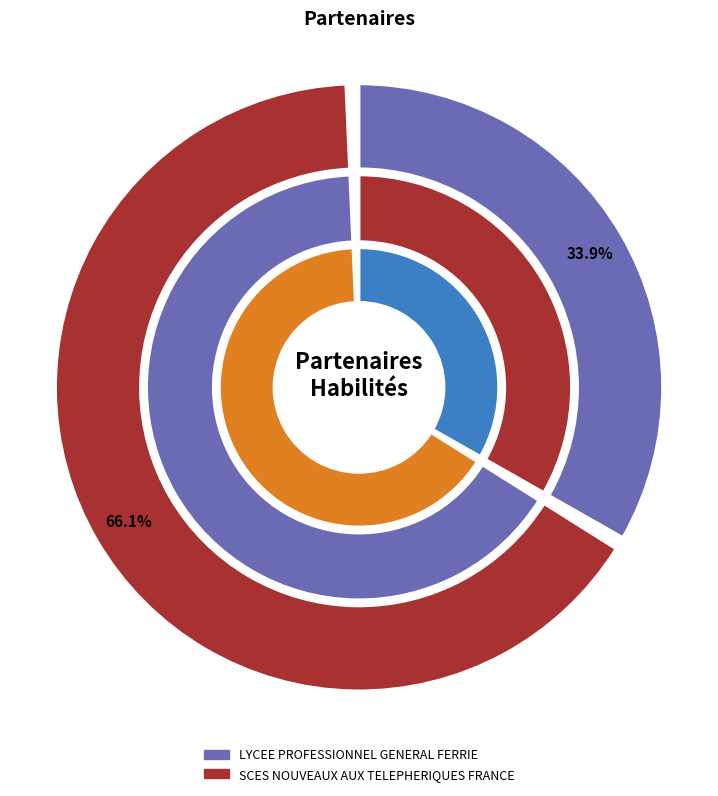

Rank the categories by value from highest to lowest.

SCES NOUVEAUX AUX TELEPHERIQUES FRANCE, LYCEE PROFESSIONNEL GENERAL FERRIE